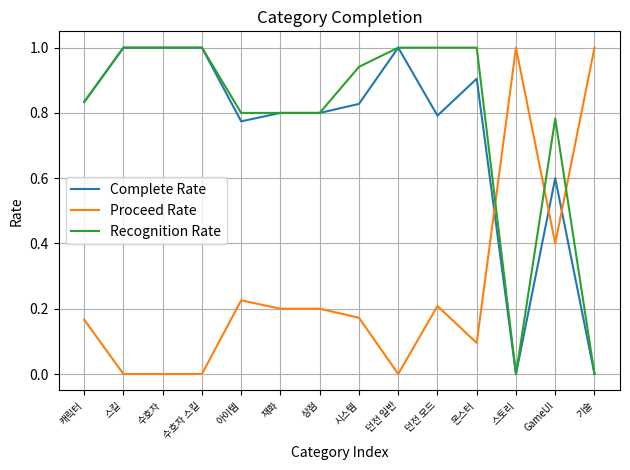

What is the highest value of the Complete Rate series?

1.0